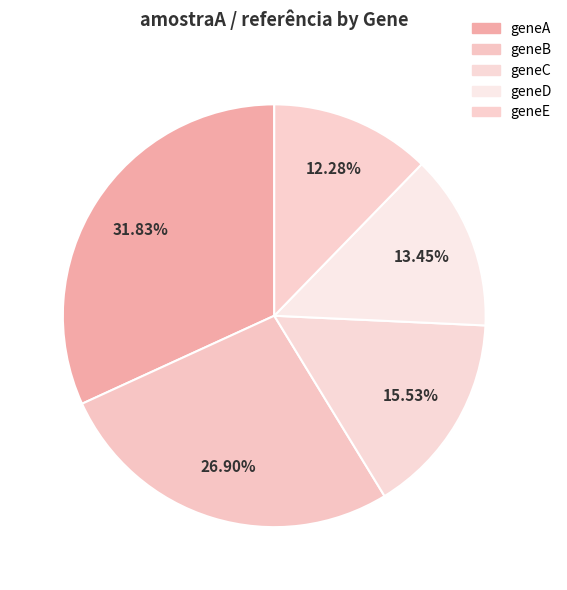

Which category has the biggest portion of the pie?

geneA